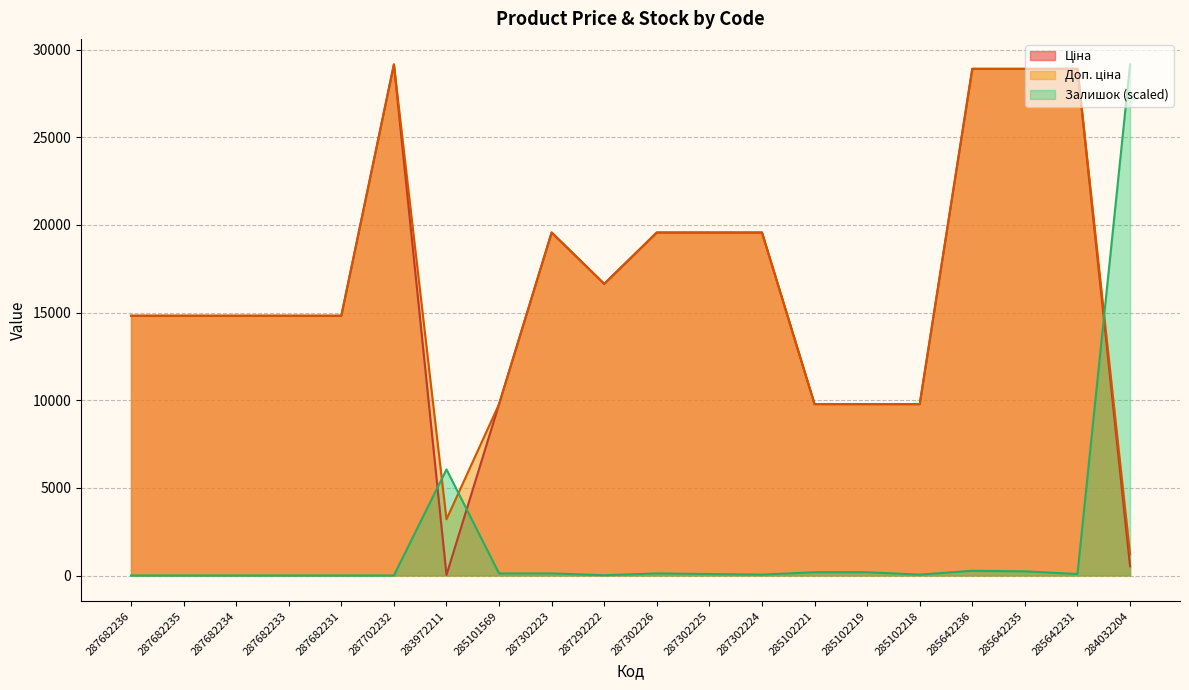

Which series changed the most between 287682236 and 285642235?

Ціна